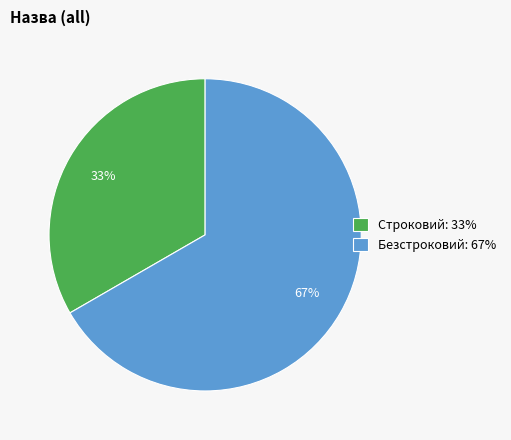

How many segments does this pie chart have?

2